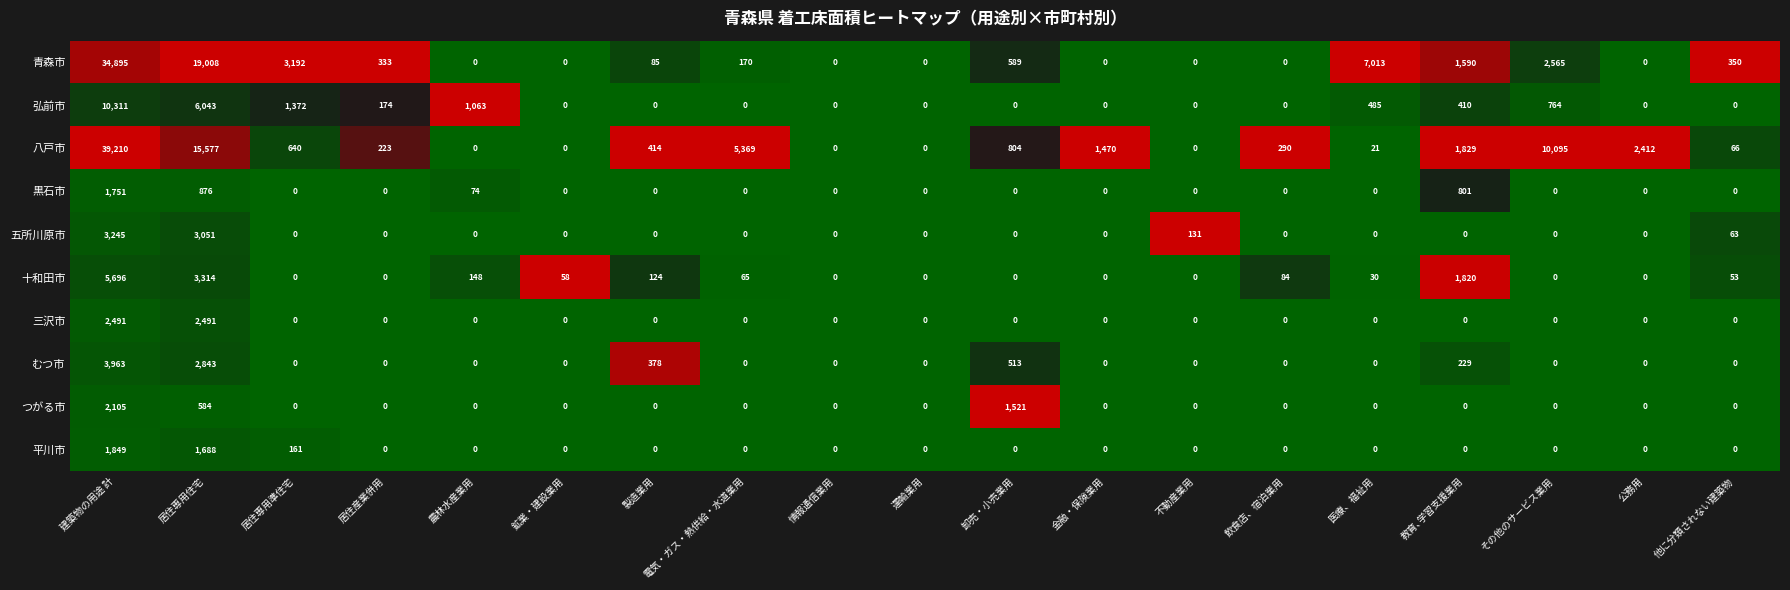

List the series in order of their peak value, lowest first.

黒石市, 平川市, つがる市, 三沢市, 五所川原市, むつ市, 十和田市, 弘前市, 青森市, 八戸市